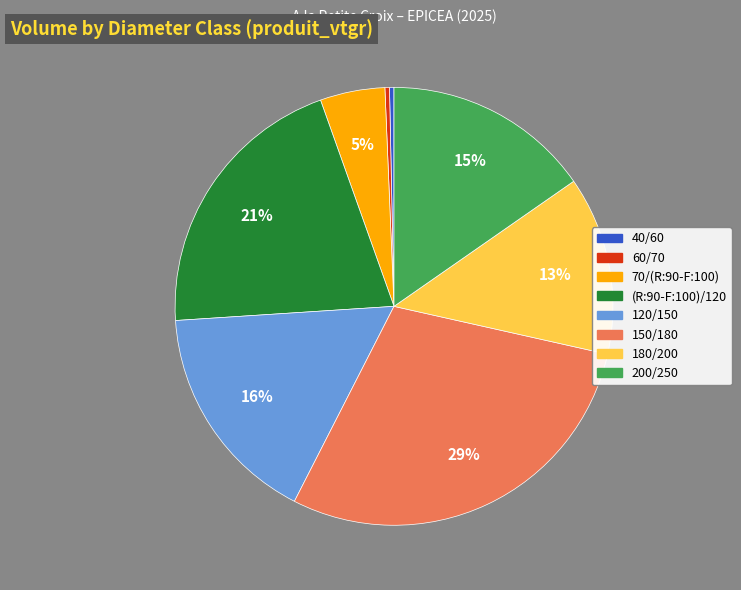

Which has a higher value, 180/200 or 150/180?

150/180